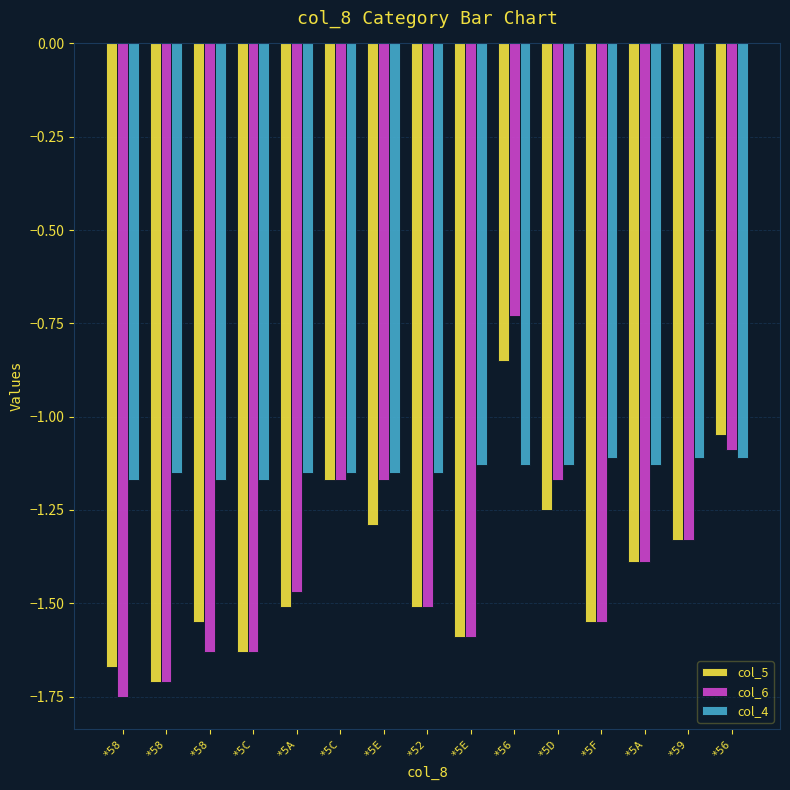

How many data points does each series have?

15